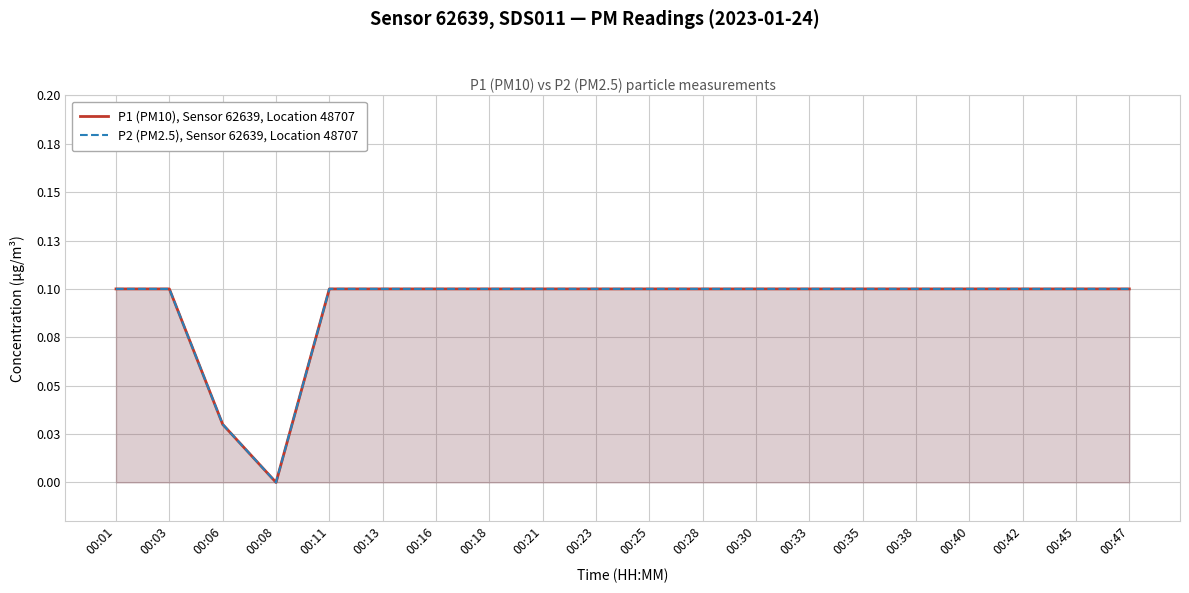

What value does the P2 (PM2.5), Sensor 62639, Location 48707 series have at 00:11?

0.1